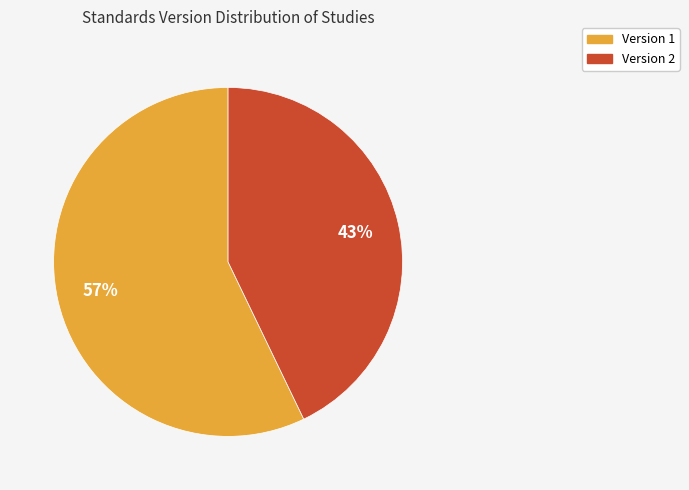

Is there a majority slice in this chart?

Yes